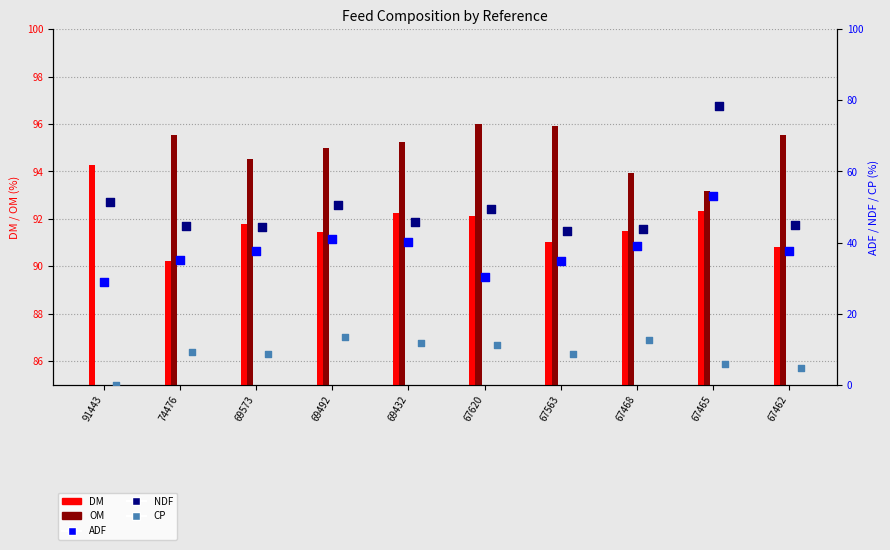

What is the total value across all series at 67465?

322.8